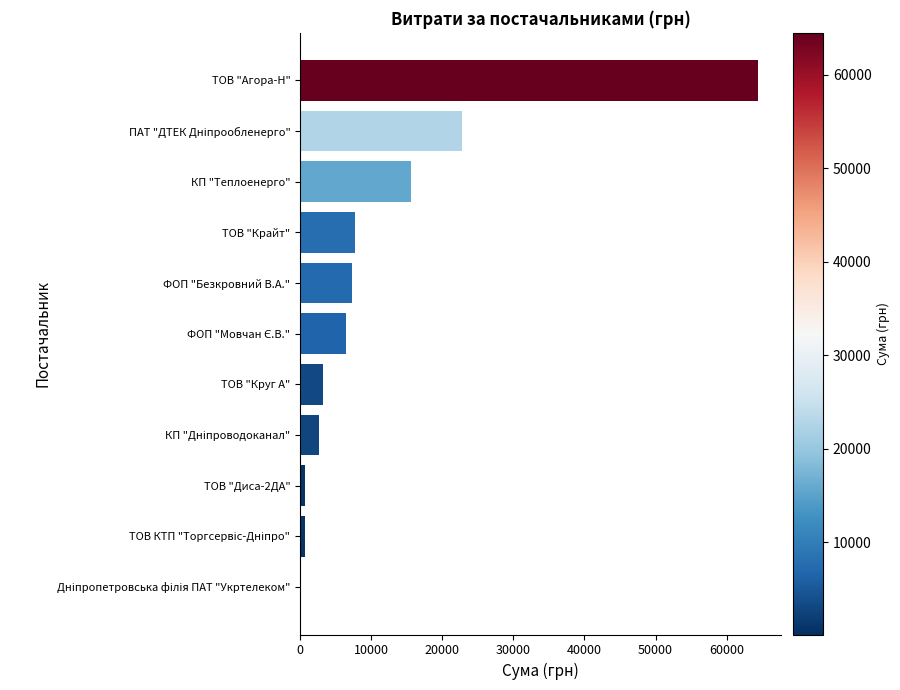

What is the sum of all values?

131837.4